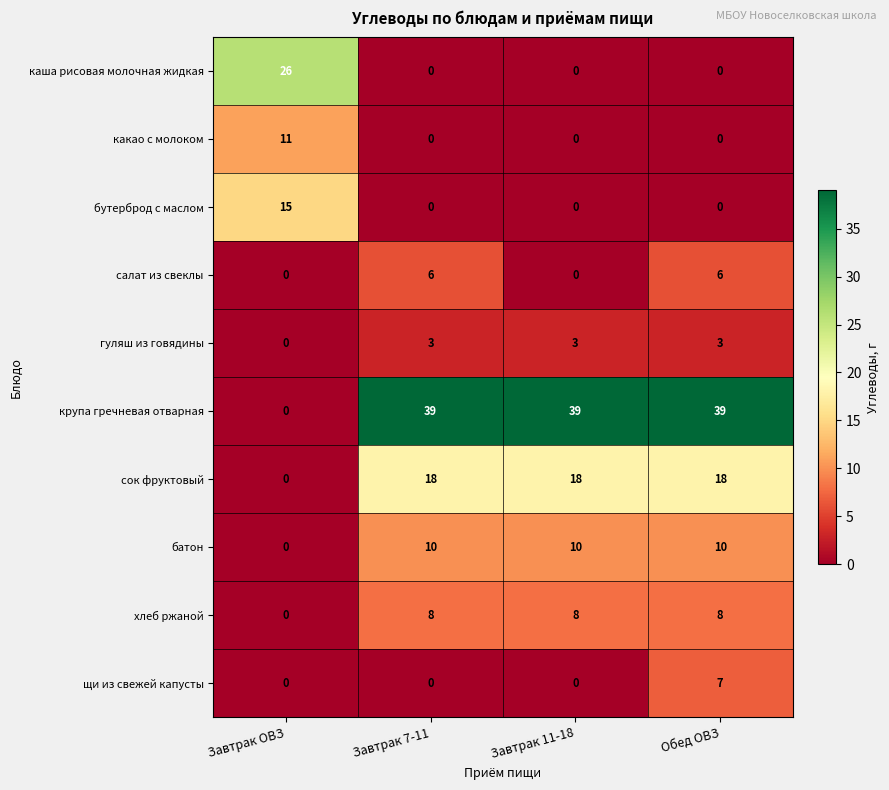

What is the sum of the бутерброд с маслом values at Завтрак ОВЗ and Завтрак 11-18?

15